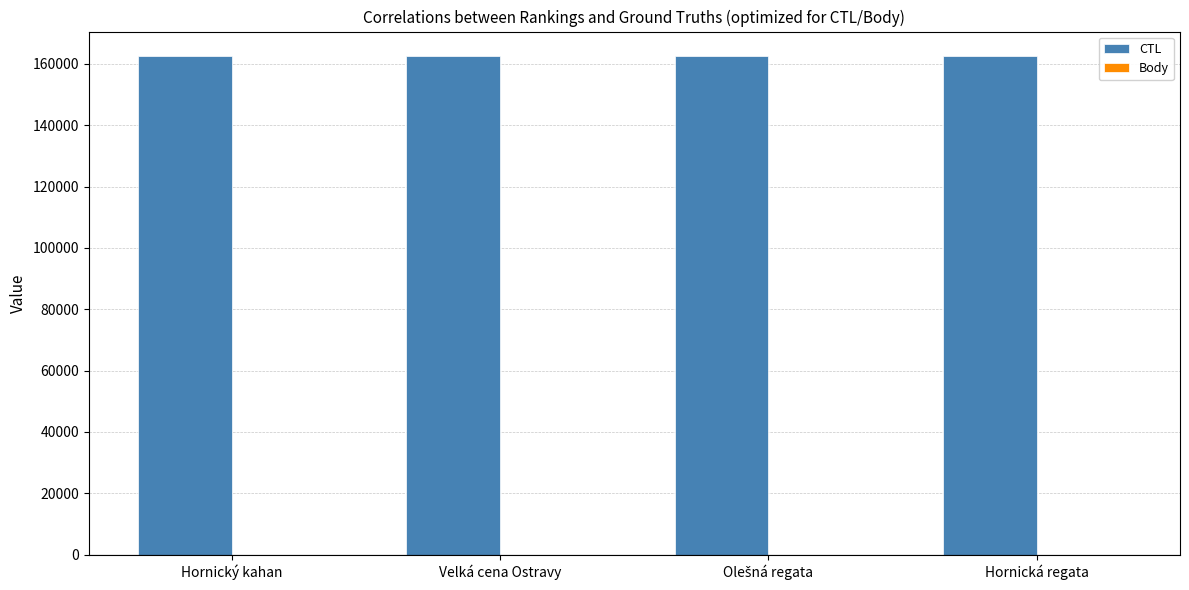

The CTL series shows 162407 at Velká cena Ostravy. True or false?

True